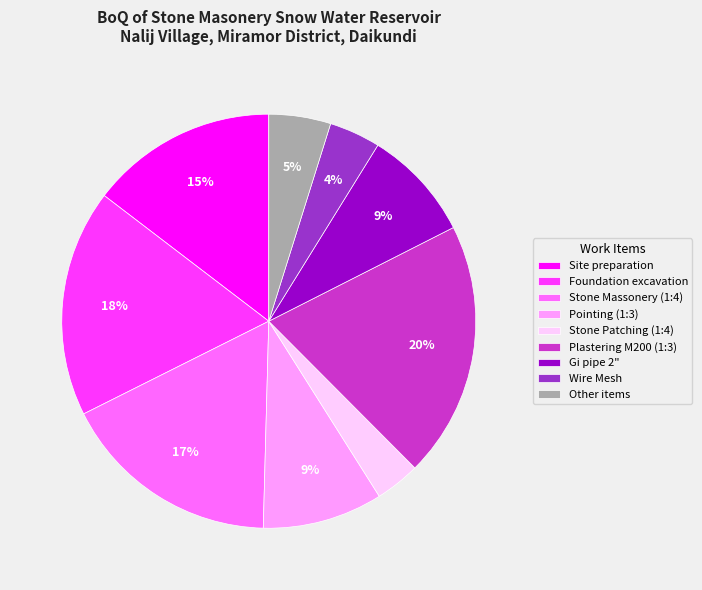

Is the sum of Plastering M200 (1:3) and Stone Massonery (1:4) greater than half?

No